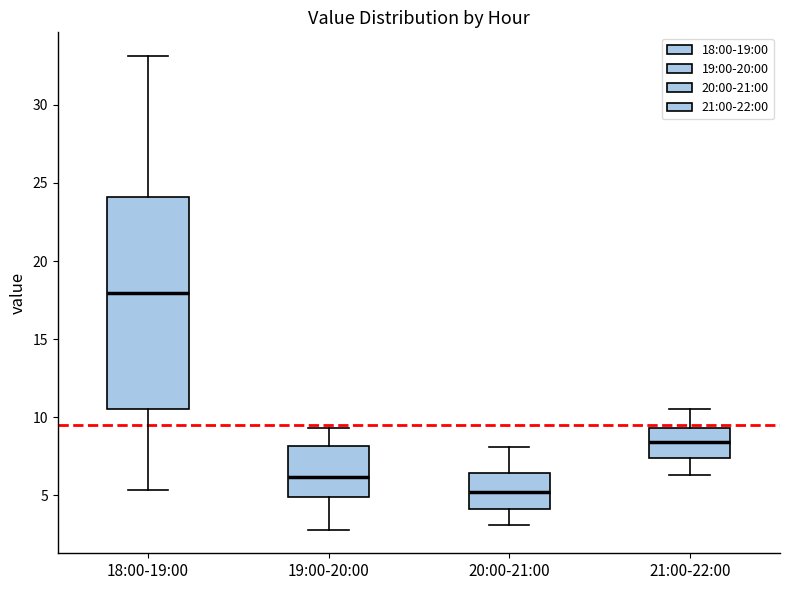

Which box has the lowest median line?

20:00-21:00